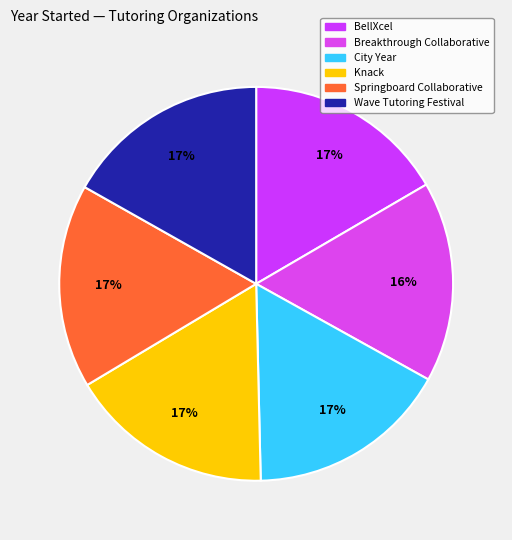

Does Knack account for over 50% of the chart?

No